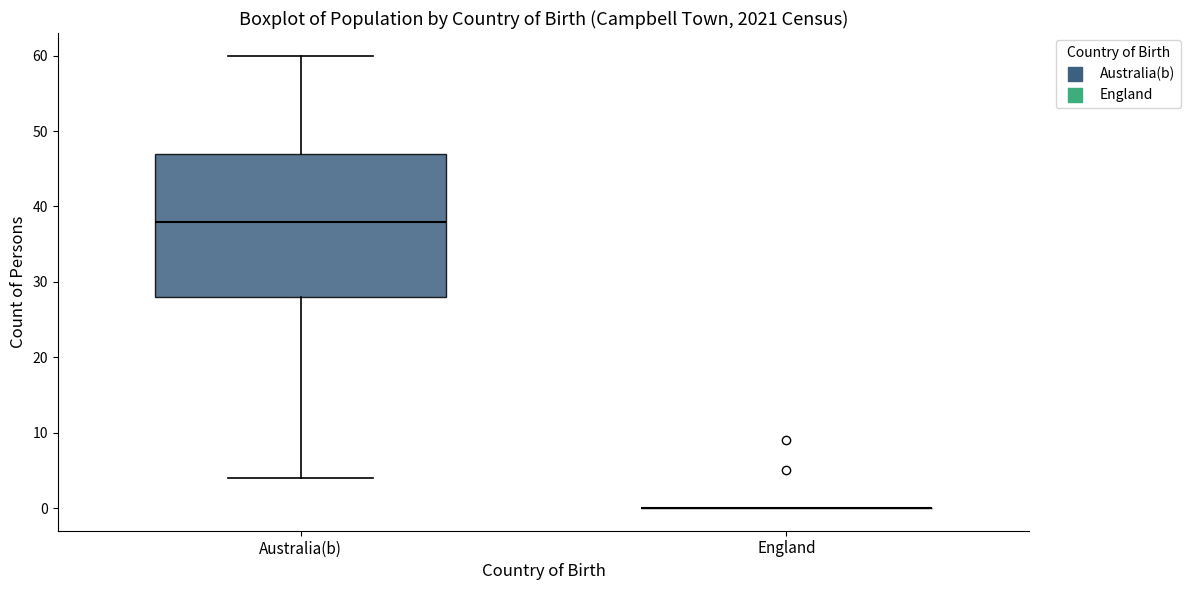

Which box is the tallest, from its lower edge to its upper edge?

Australia(b)